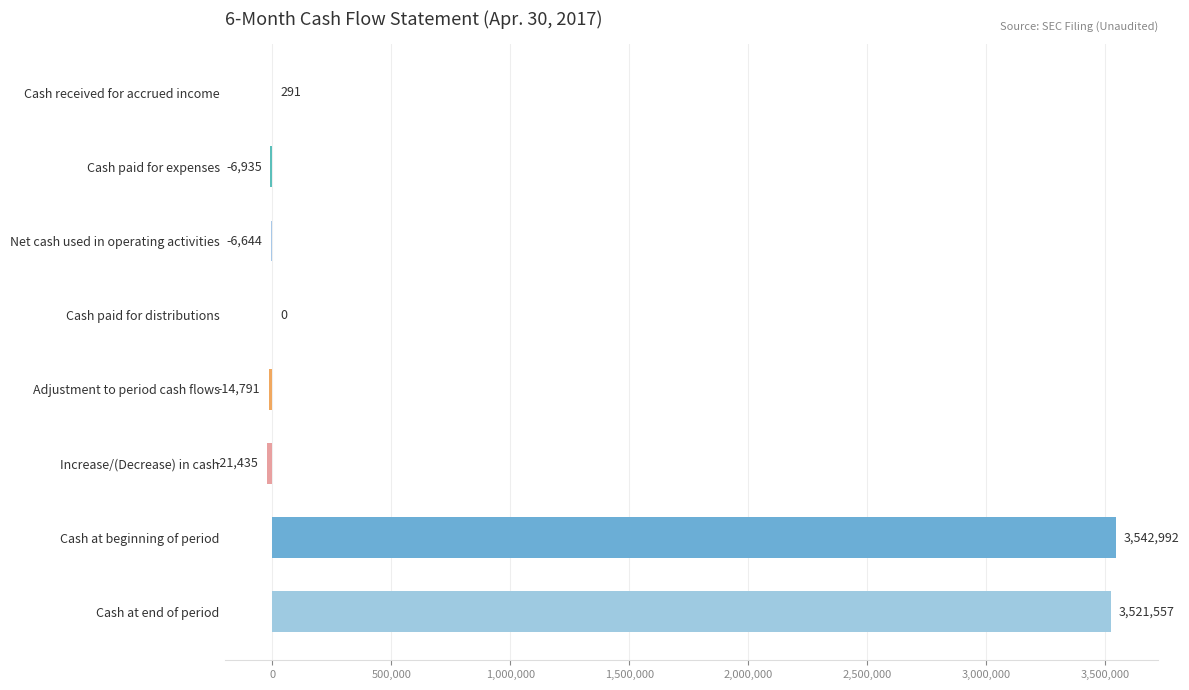

What is the sum of the values at Net cash used in operating activities and Cash paid for distributions?

-6644